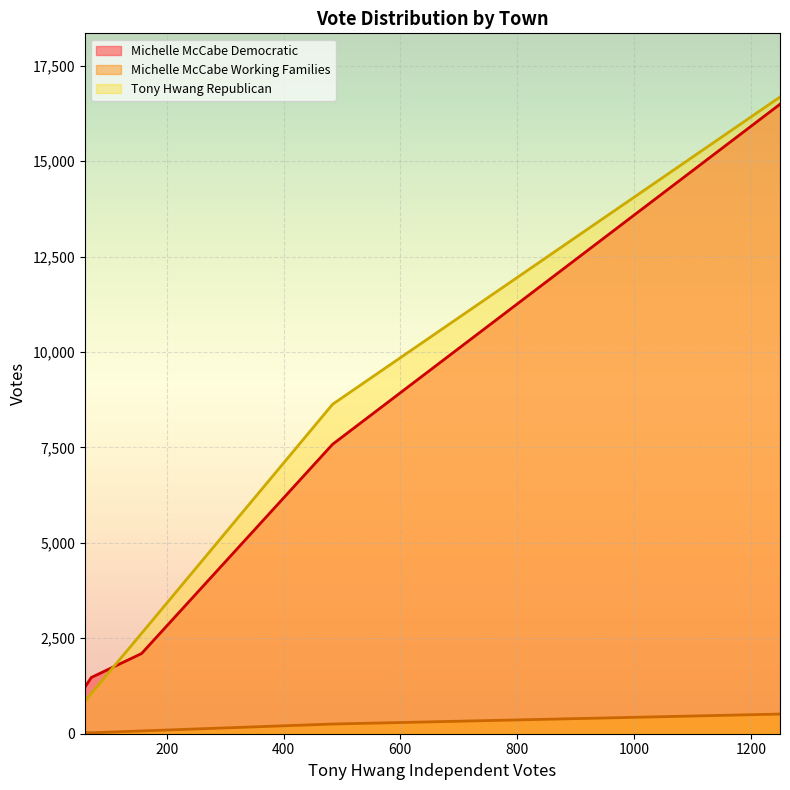

Does the chart display data point markers on the line(s)?

No